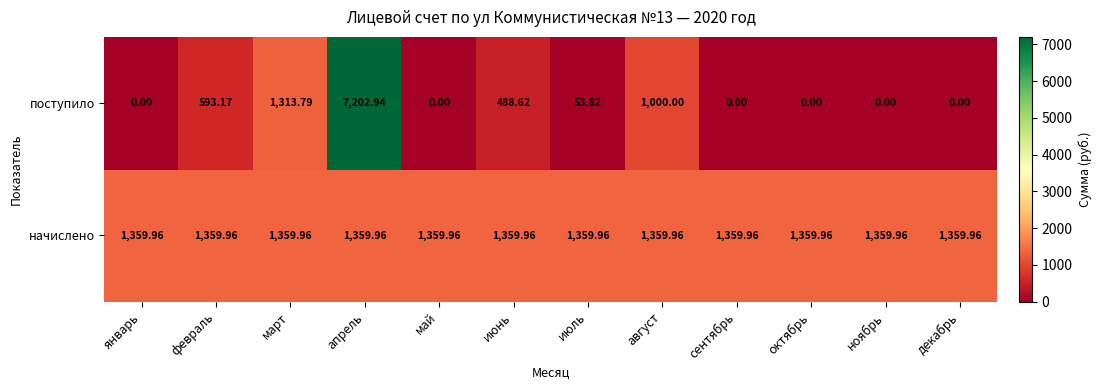

At which label does поступило first exceed 53?

февраль